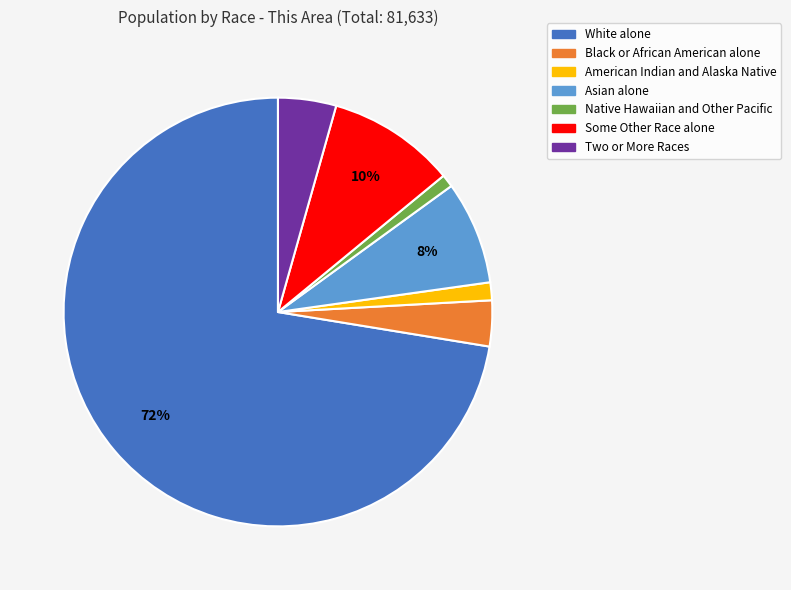

To the nearest percent, what is the combined percentage of Asian alone and Two or More Races?

12%